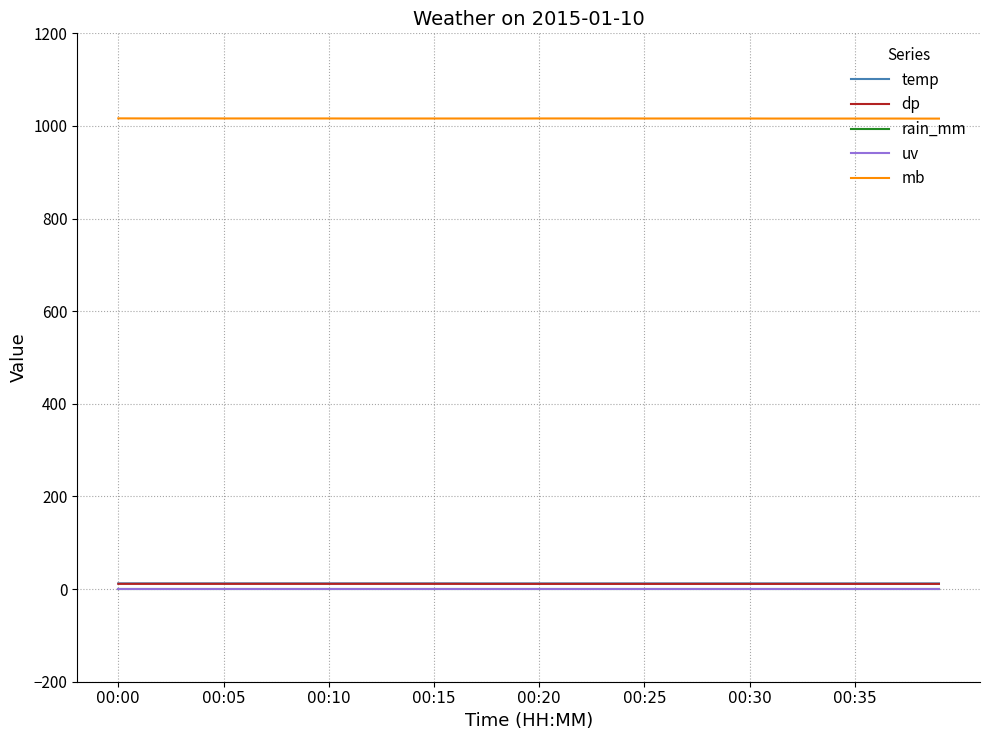

Which category has the highest value in the rain_mm series?

00:00